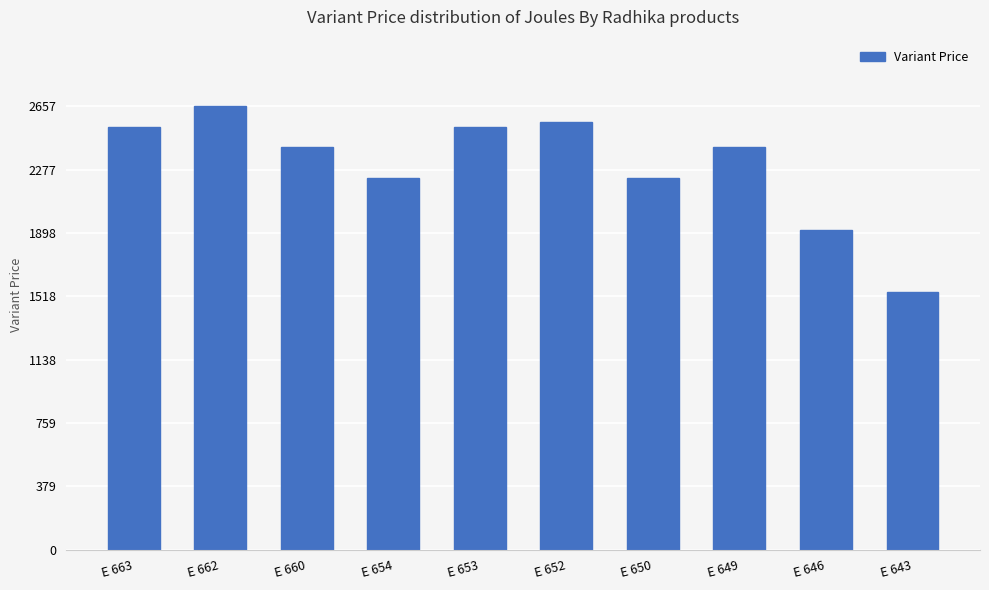

Is it true that the value at E 653 is 1283.4?

False